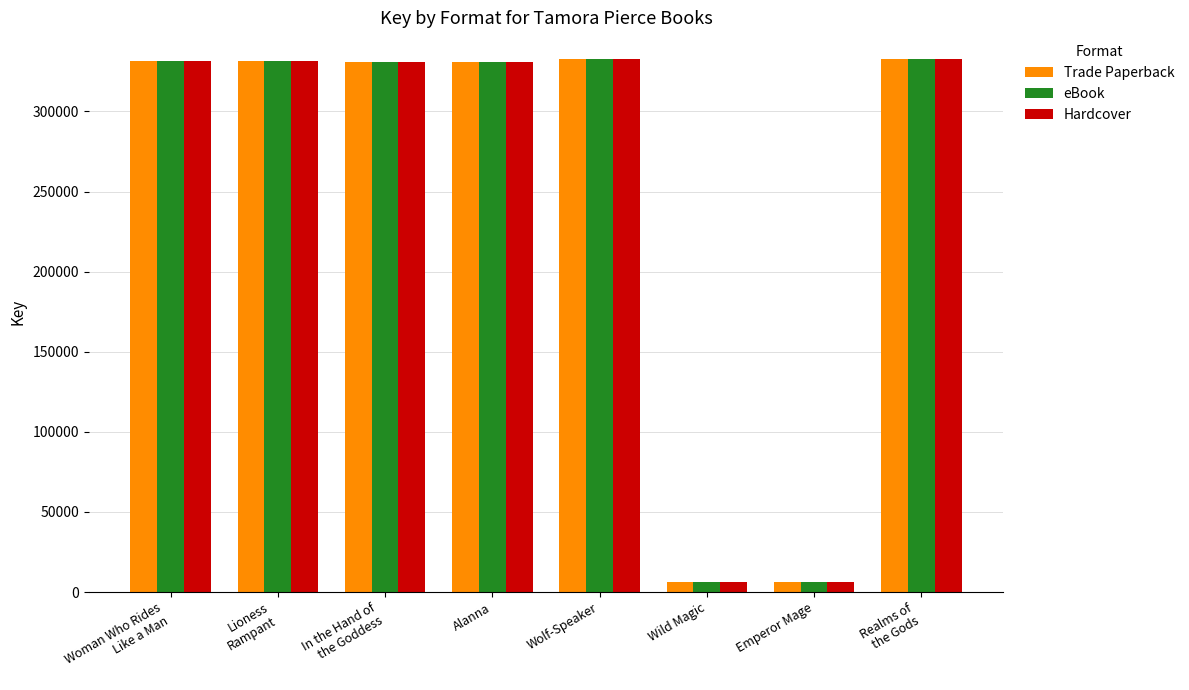

What is the difference between the Hardcover values at Wolf-Speaker and In the Hand of
the Goddess?

1447